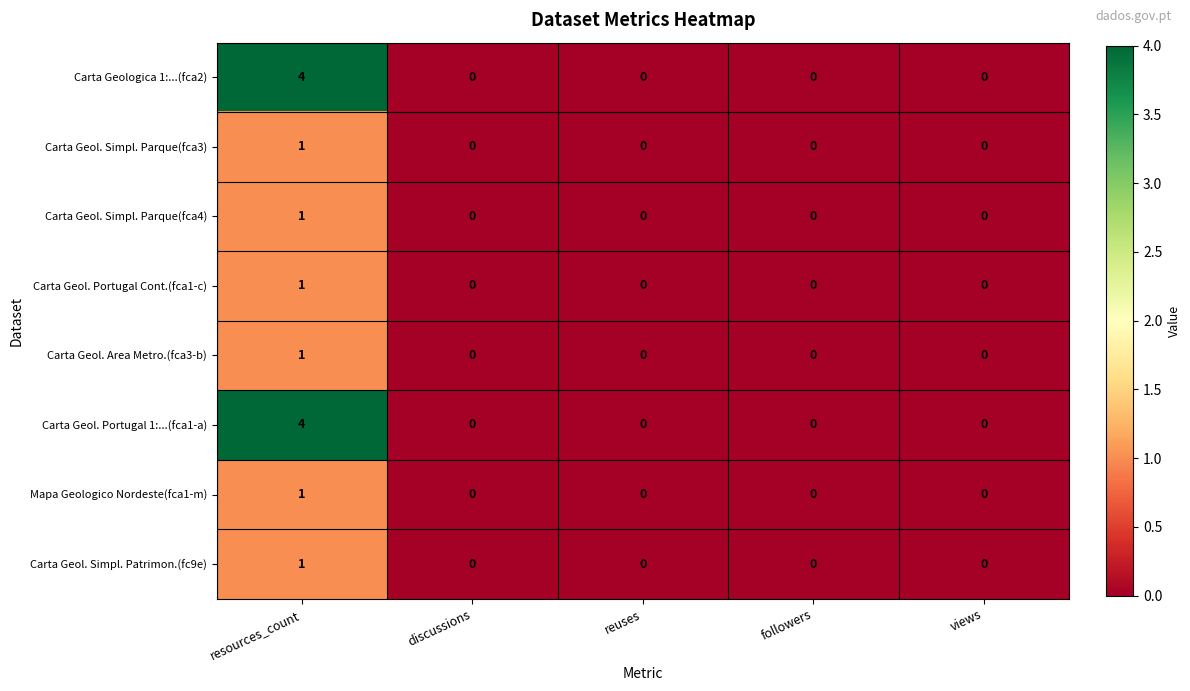

At which category is the sum across all series the highest?

resources_count